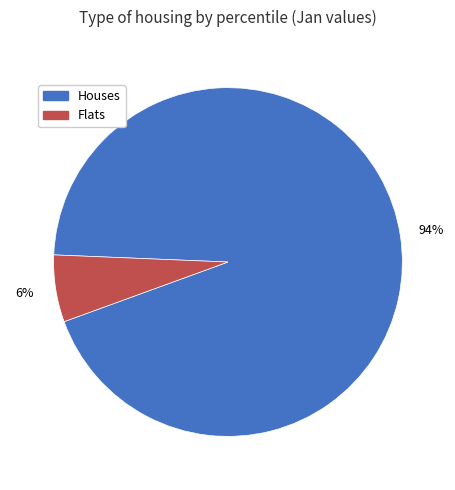

Do Flats and Houses together represent more than half of the pie?

Yes